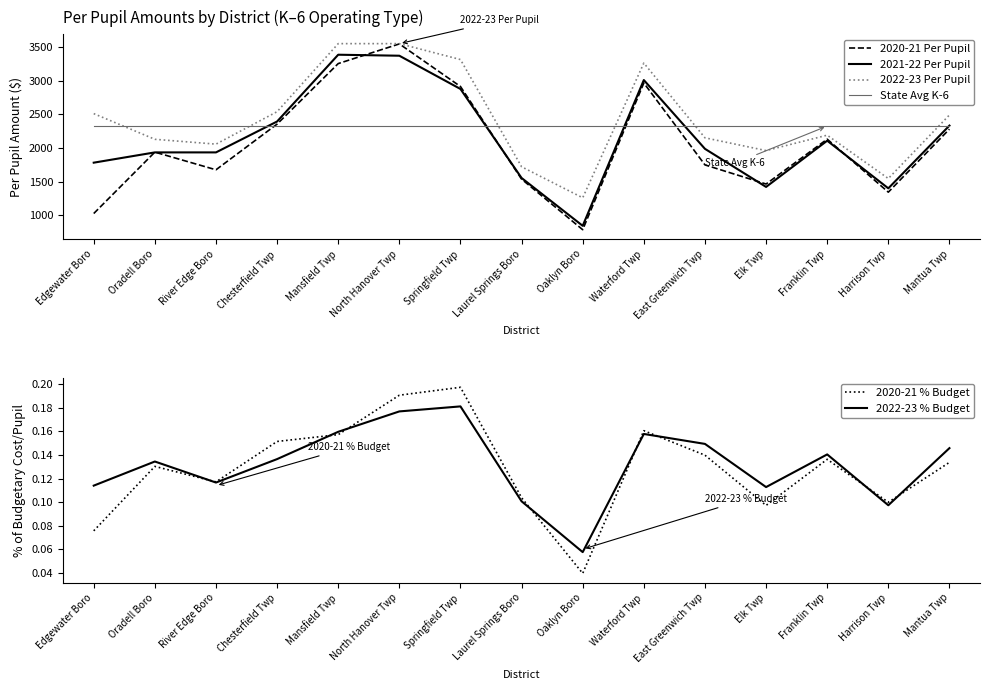

List the labels in order of 2022-23 % Budget value, smallest first.

Oaklyn Boro, Harrison Twp, Laurel Springs Boro, Elk Twp, Edgewater Boro, River Edge Boro, Oradell Boro, Chesterfield Twp, Franklin Twp, Mantua Twp, East Greenwich Twp, Waterford Twp, Mansfield Twp, North Hanover Twp, Springfield Twp